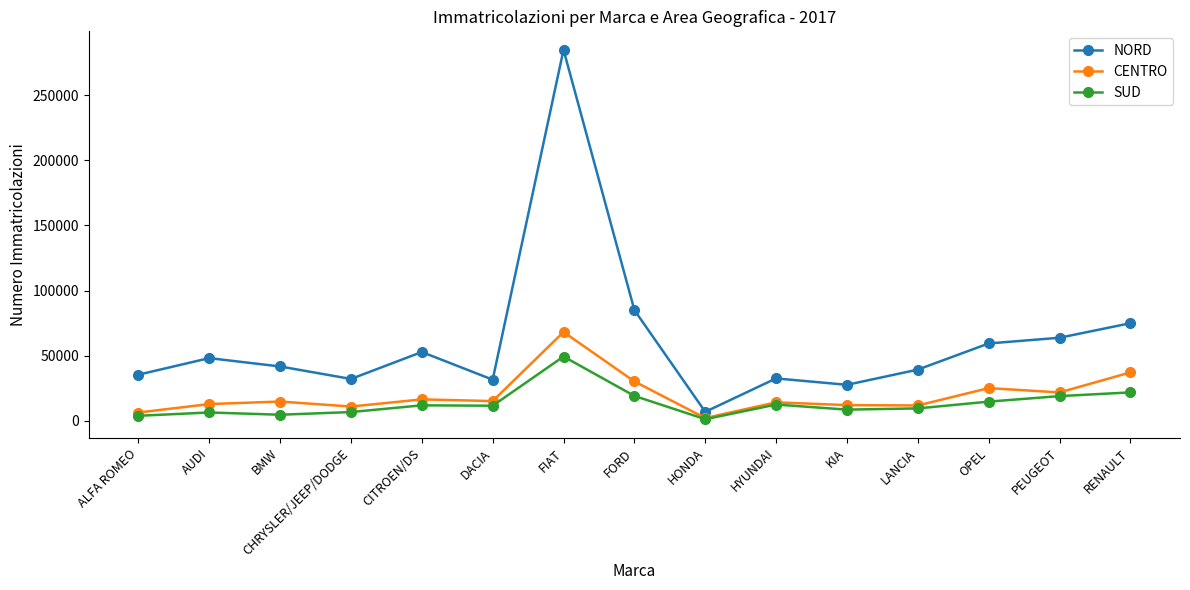

What is the sum of all NORD values?

915253